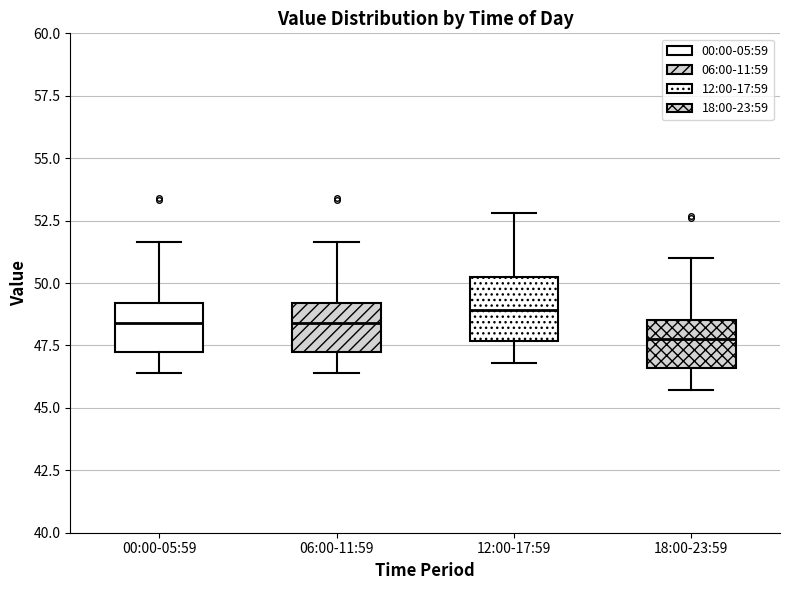

Reading left to right, read every box against the y-axis: the position of its median line, the range the box covers, and the ends of its whiskers. The values are not printed on the chart, so give them approximately, as read against the axis.

00:00-05:59: median 48.5, box 47.0 to 49.0, whiskers 46.5 to 51.5
06:00-11:59: median 48.5, box 47.0 to 49.0, whiskers 46.5 to 51.5
12:00-17:59: median 49.0, box 47.5 to 50.5, whiskers 47.0 to 53.0
18:00-23:59: median 48.0, box 46.5 to 48.5, whiskers 45.5 to 51.0